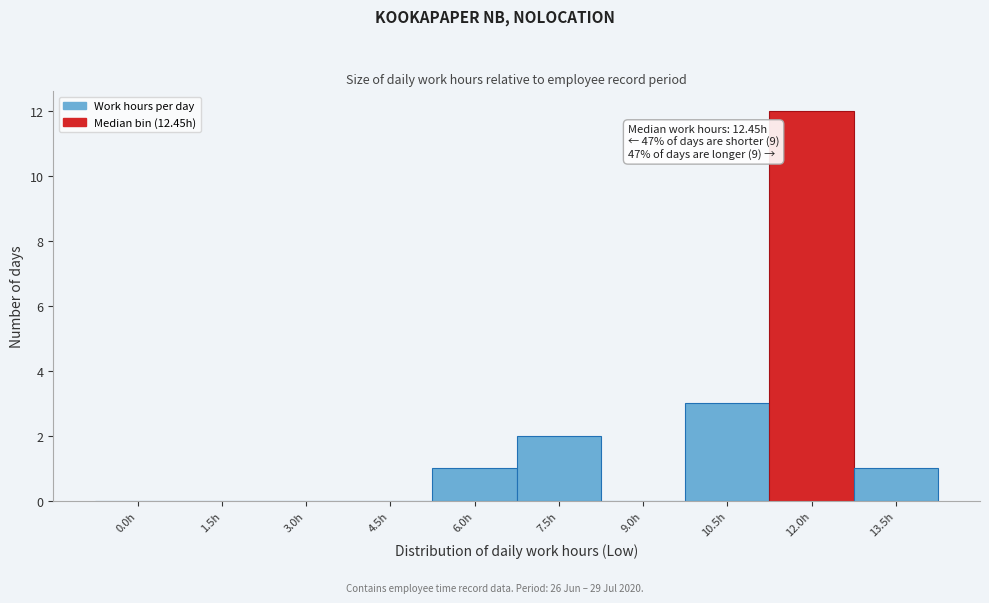

Reading left to right, transcribe all the data shown in this chart.

0.0h=0	1.5h=0	3.0h=0	4.5h=0	6.0h=1	7.5h=2	9.0h=0	10.5h=3	12.0h=12	13.5h=1